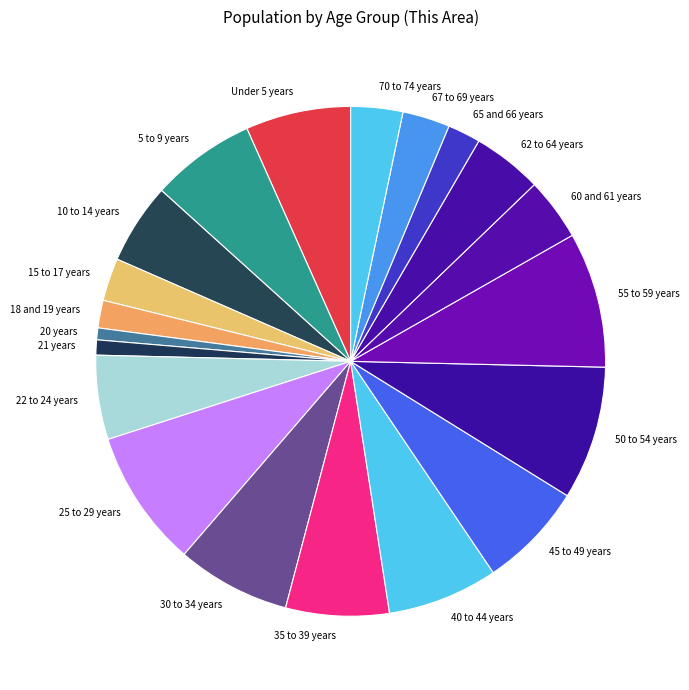

Is the sum of 45 to 49 years and 15 to 17 years greater than half?

No